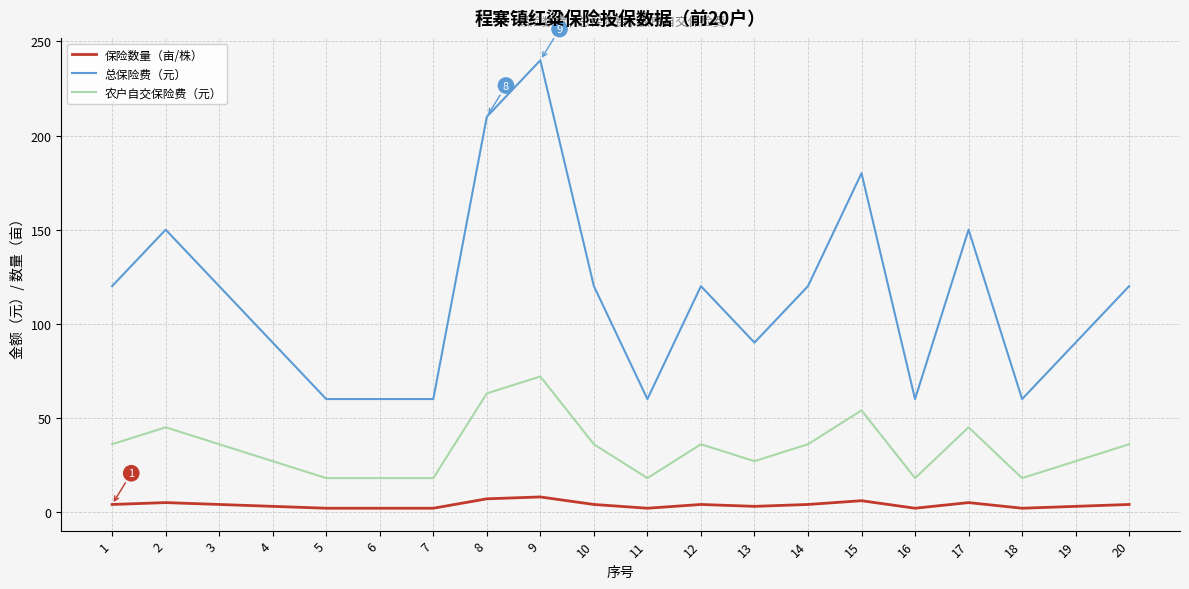

Is the value of 总保险费（元） at 12 greater than the value of 保险数量（亩/株） at 7?

Yes